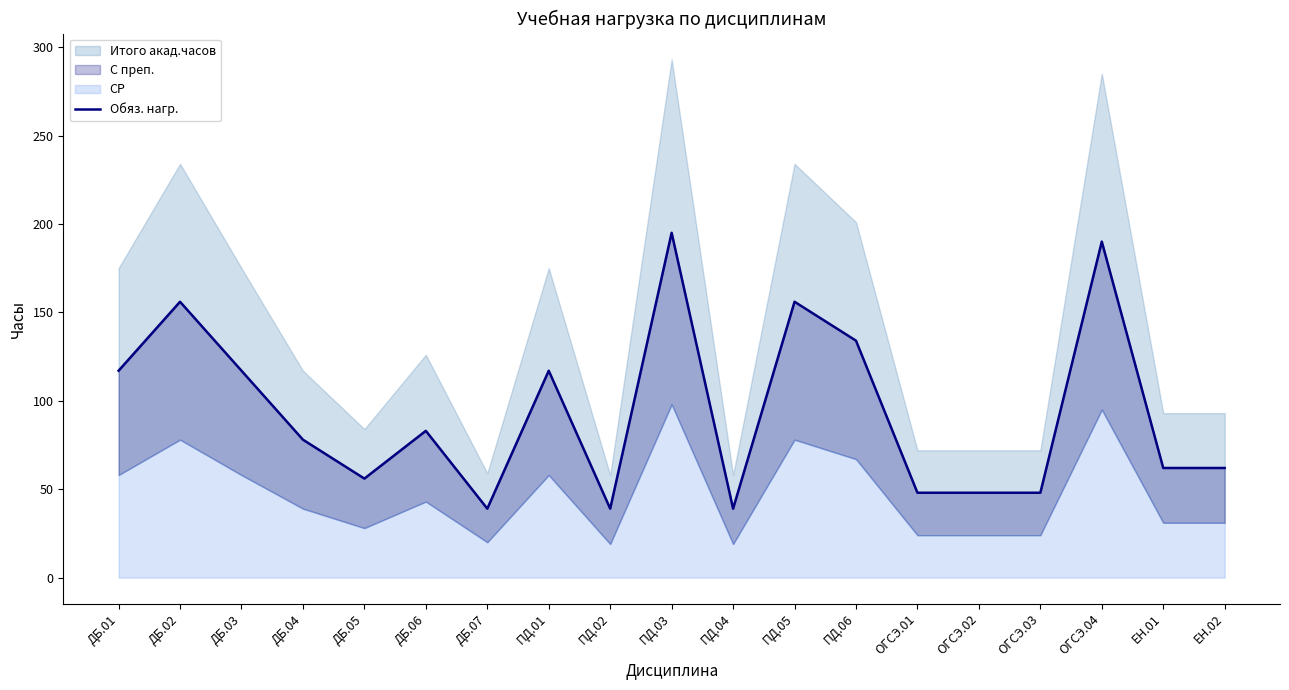

Which label corresponds to the smallest value in the chart?

ДБ.07